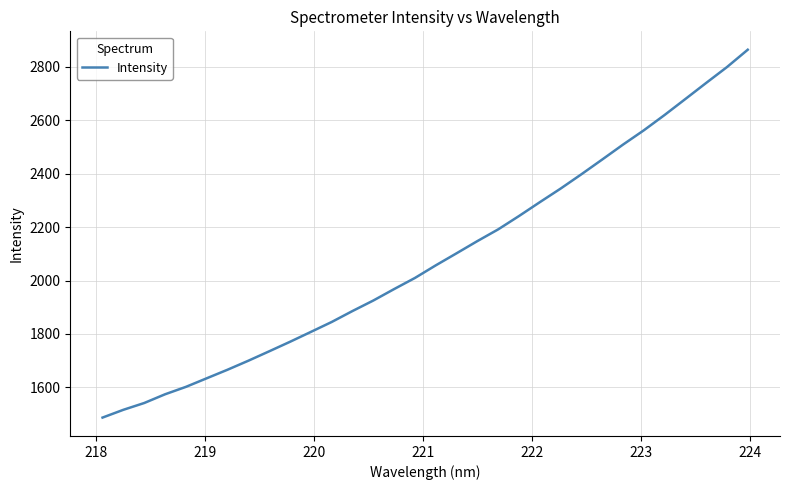

Does the chart have visible grid lines?

Yes